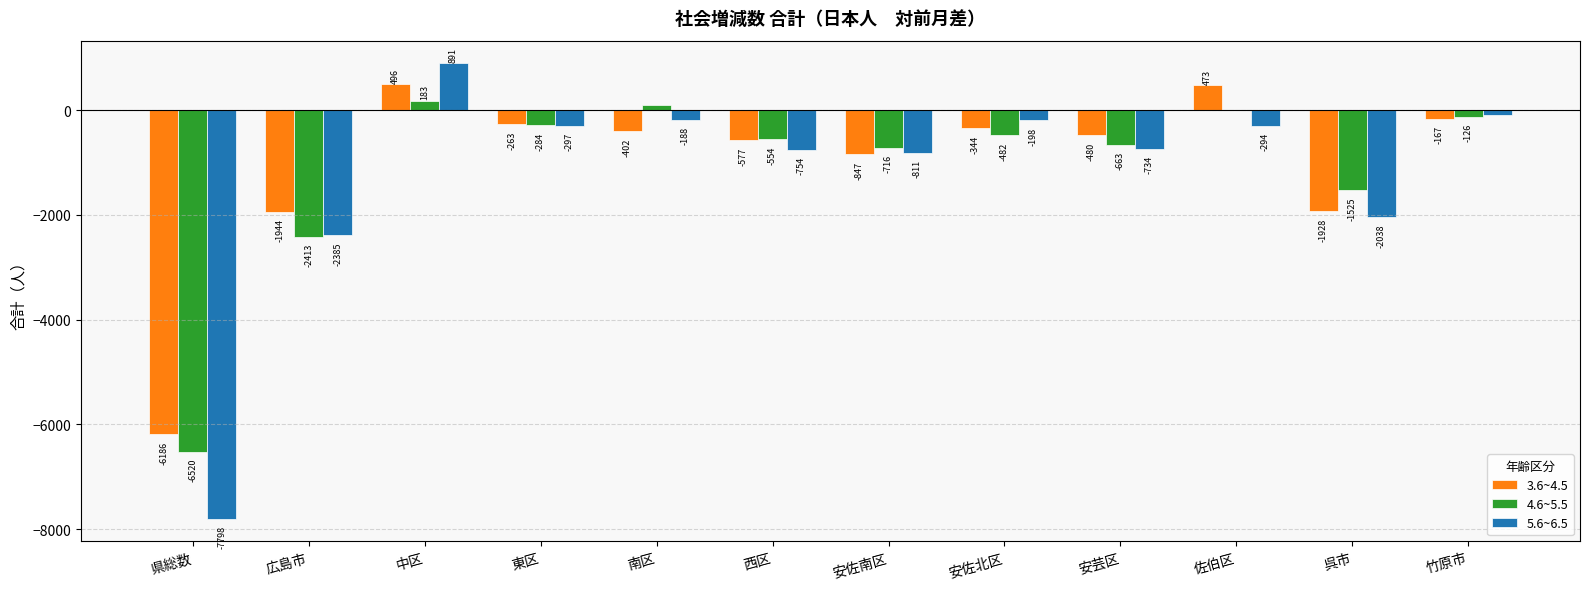

How many data points in 5.6~6.5 are above -297?

5